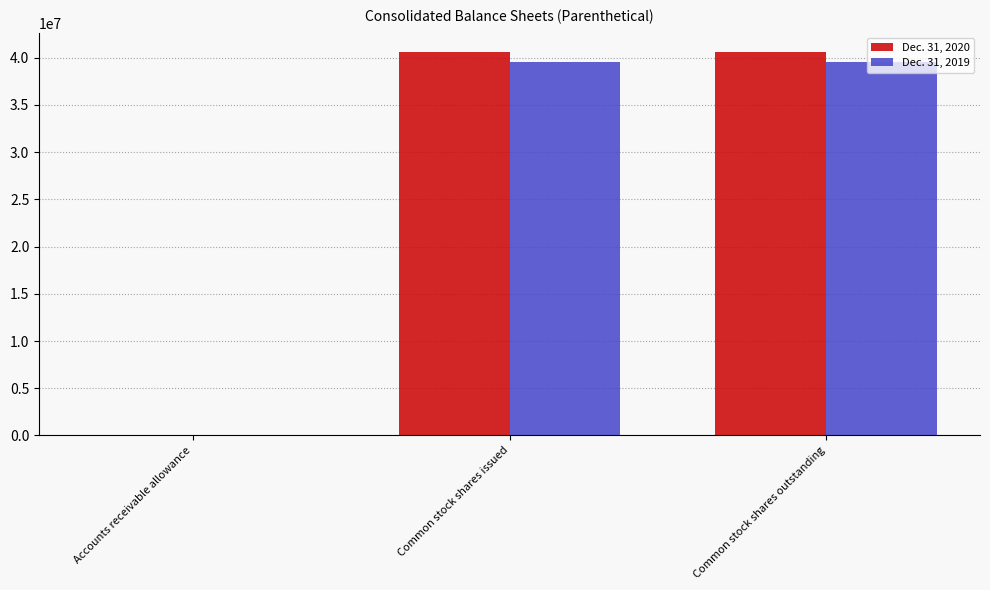

What is the greatest value displayed?

40618766